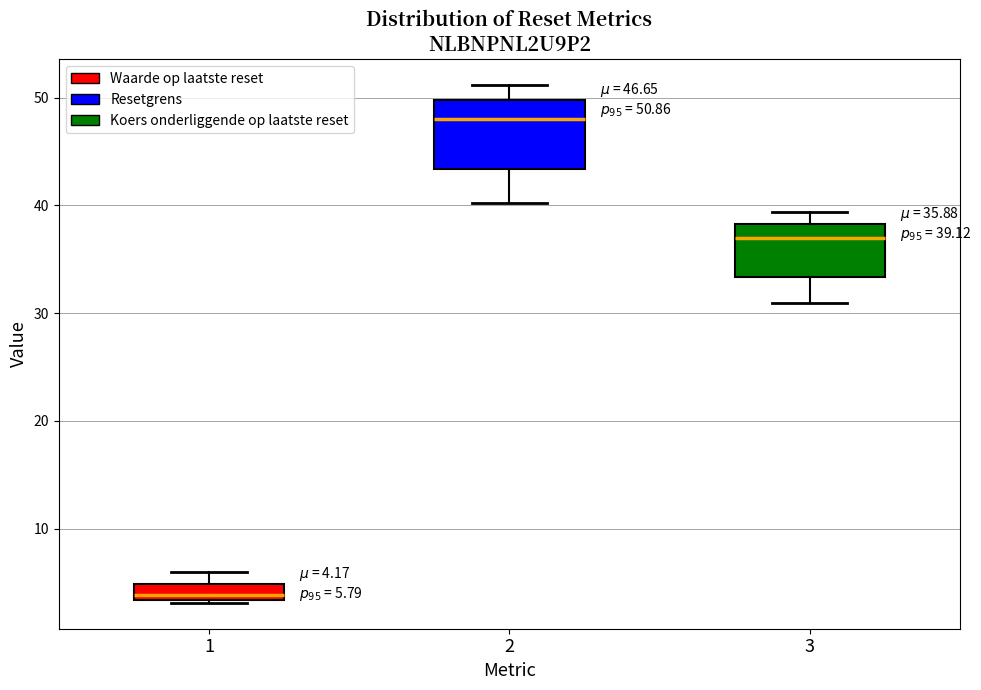

Which box is the tallest, from its lower edge to its upper edge?

2